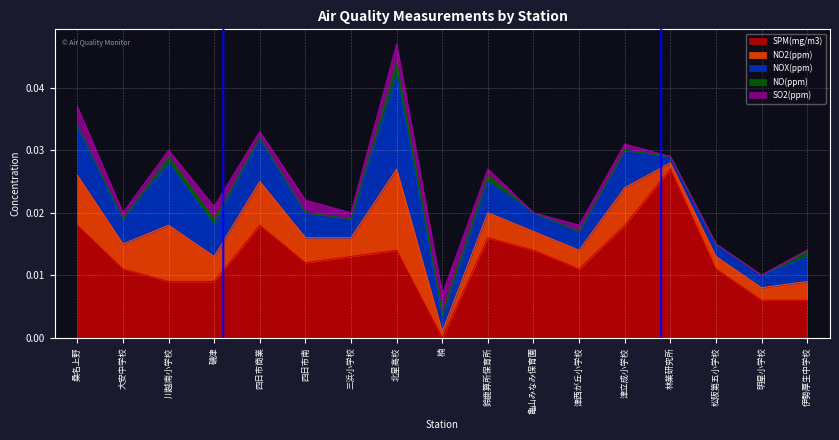

At which category does SO2(ppm) reach its first local peak?

磯津